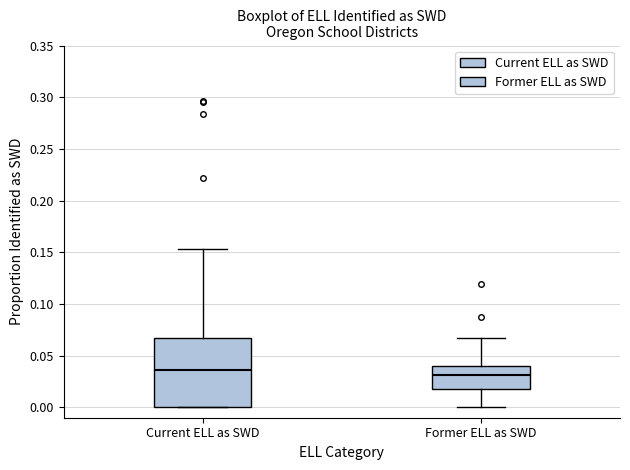

Reading left to right, transcribe this box plot: for each box, give where its median line is, the range the box spans, and where its two whiskers end, as read against the y-axis. The values are not printed on the chart, so give them approximately, as read against the axis.

Current ELL as SWD: median 0.035, box 0.000 to 0.065, whiskers 0.000 to 0.155
Former ELL as SWD: median 0.030, box 0.020 to 0.040, whiskers 0.000 to 0.065